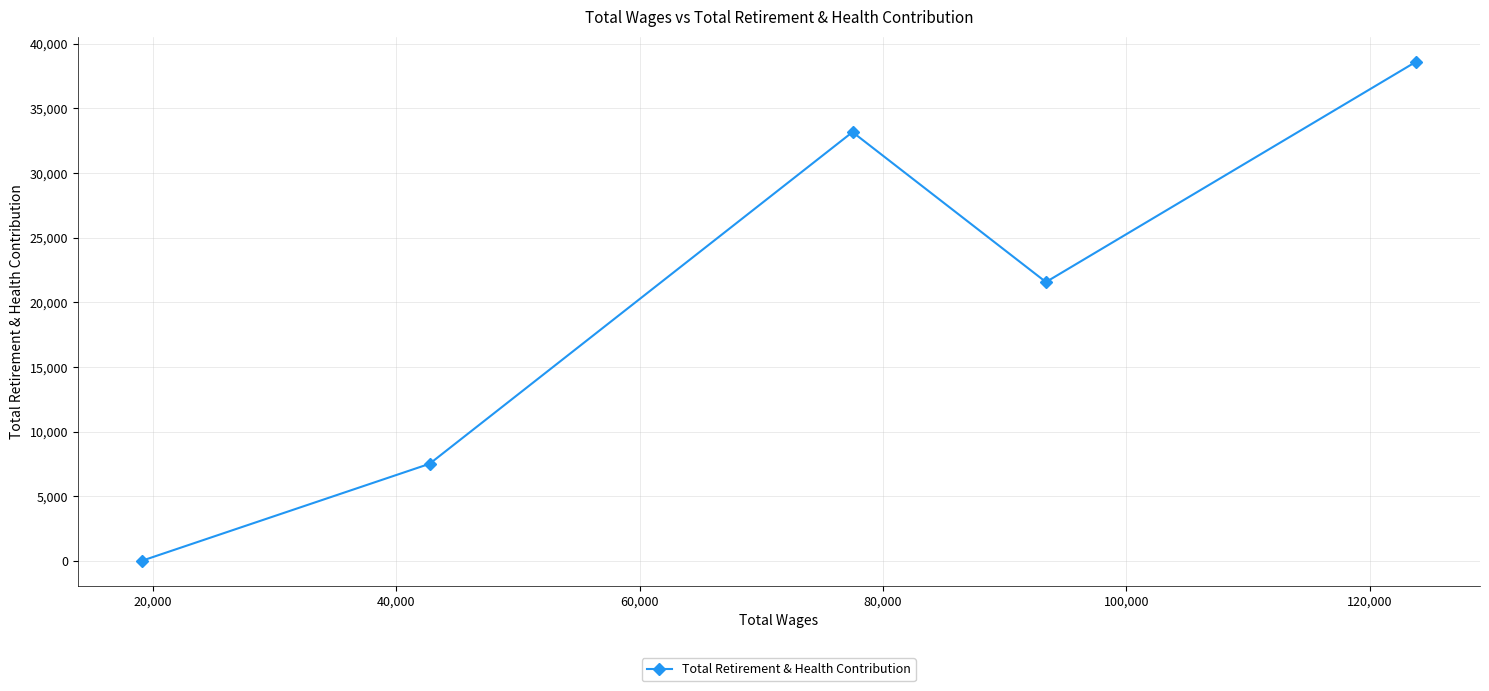

What is the difference between the maximum and minimum values?

38623